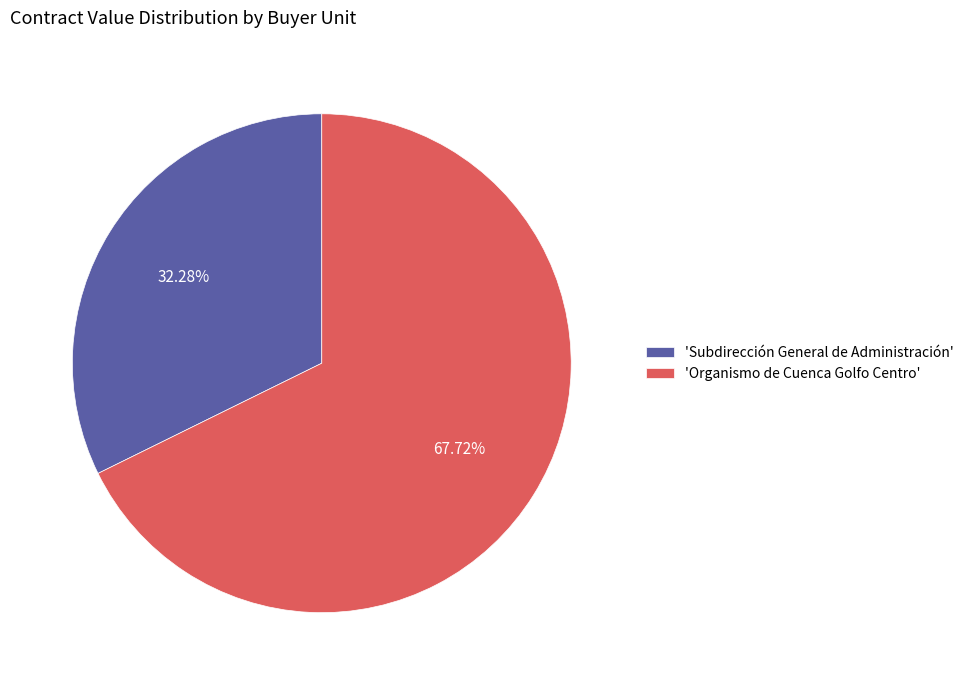

How many segments does this pie chart have?

2